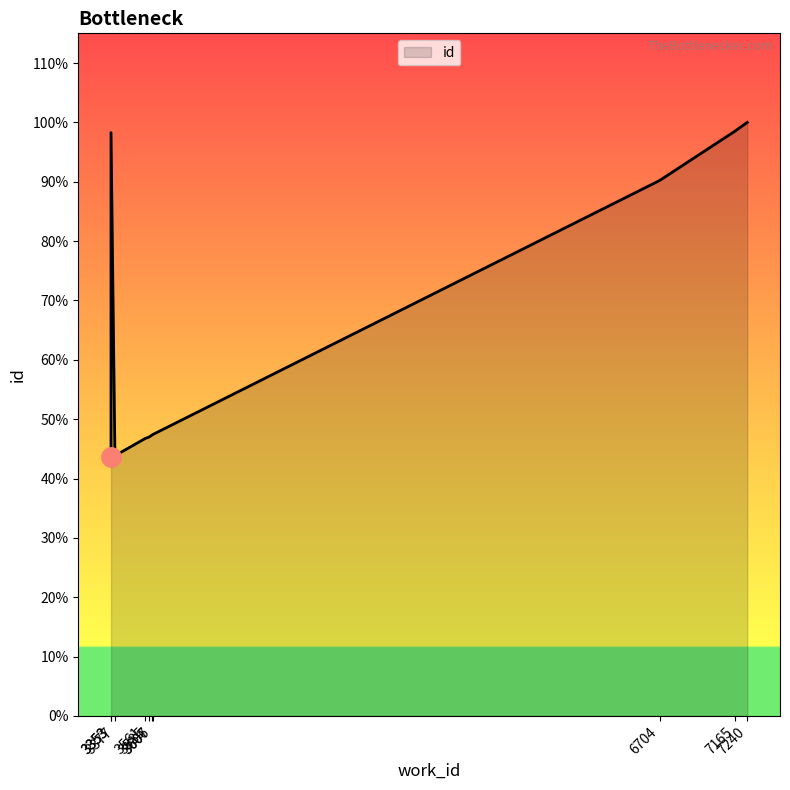

How many values are below 9356?

5